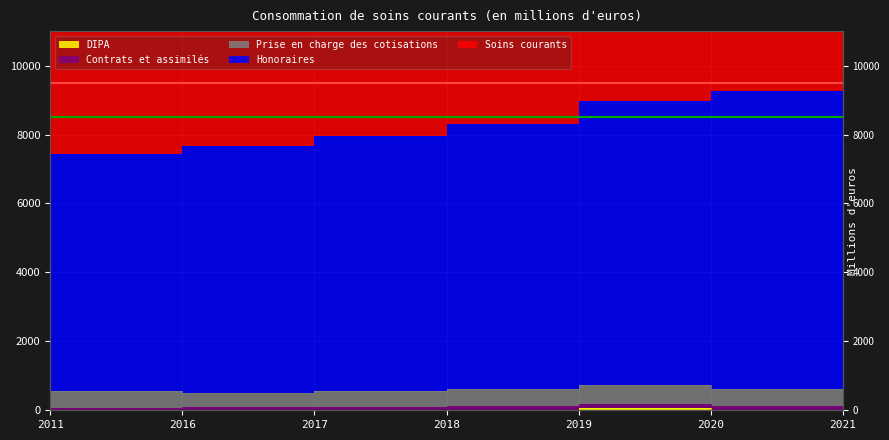

Which series has the largest total across all categories?

Soins courants